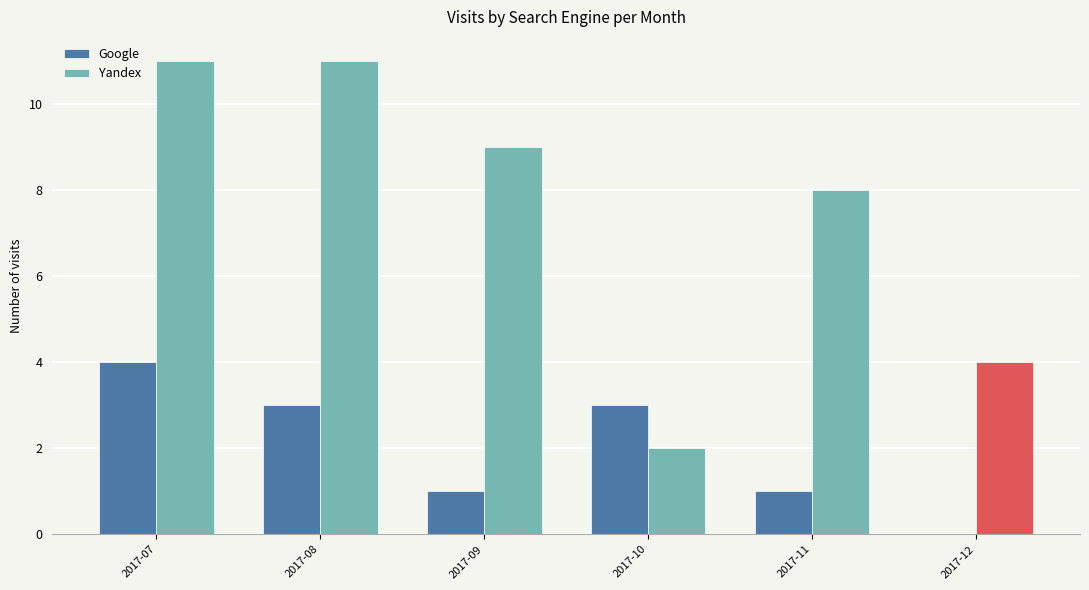

What is the difference between the highest and lowest values at 2017-12?

4